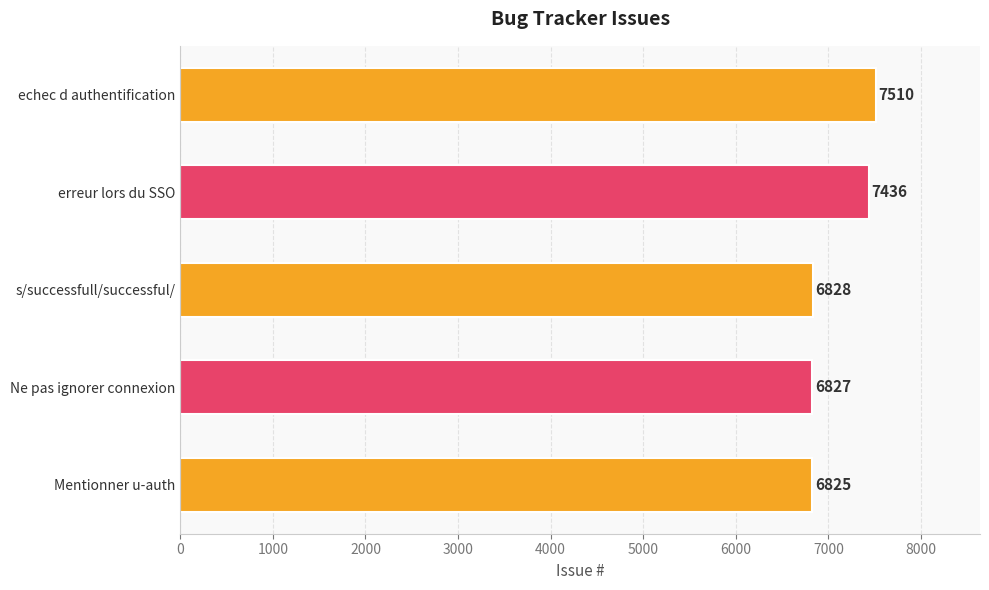

At which label is the value closest to 7167?

erreur lors du SSO